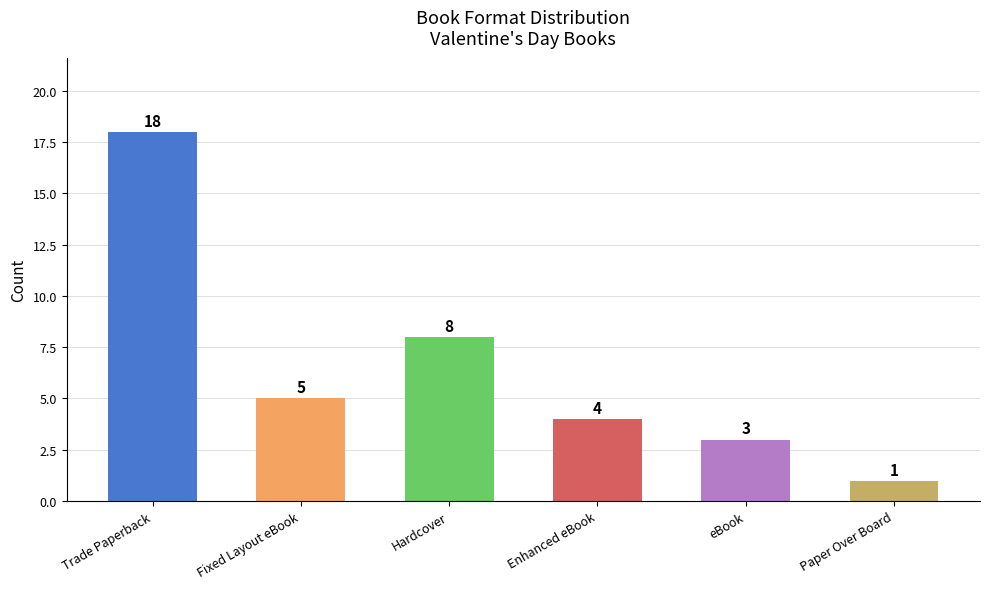

Rank the categories by value from lowest to highest.

Paper Over Board, eBook, Enhanced eBook, Fixed Layout eBook, Hardcover, Trade Paperback